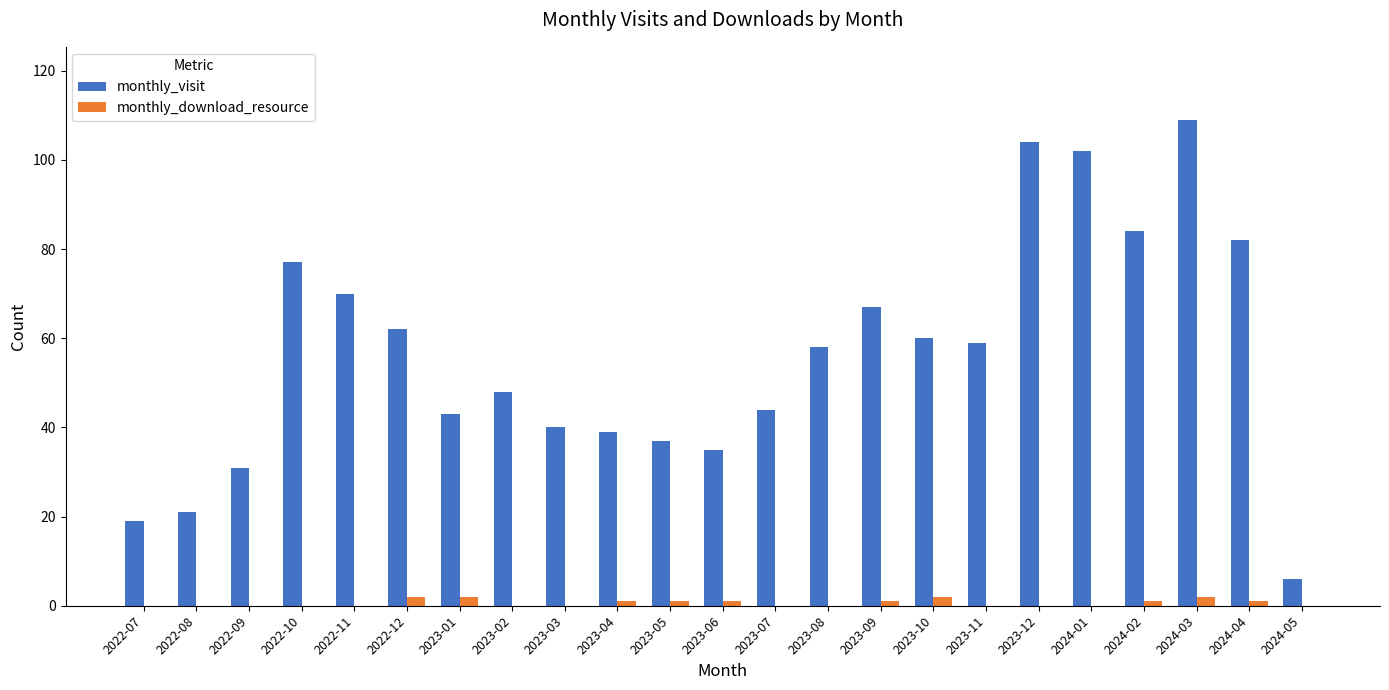

Which series changed the most between 2023-01 and 2023-08?

monthly_visit